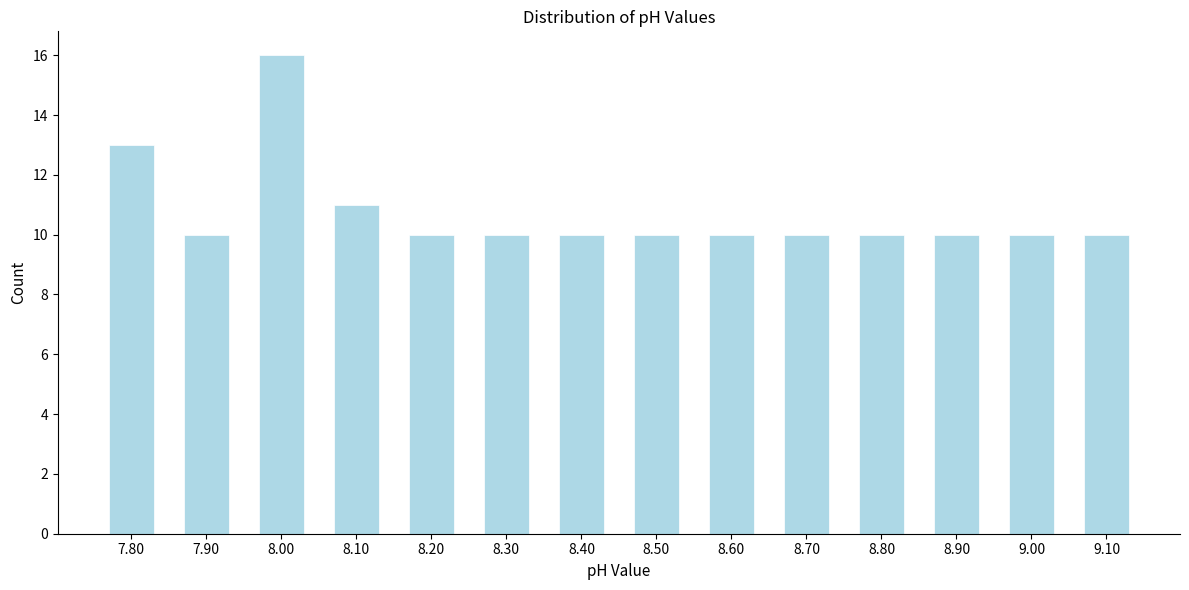

Reading left to right, what are all the values shown in this chart?

13	10	16	11	10	10	10	10	10	10	10	10	10	10